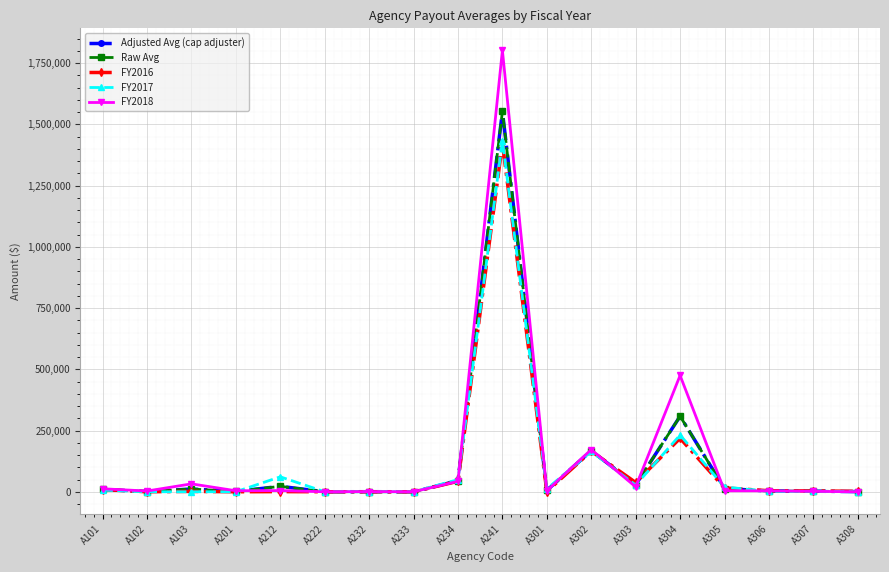

True or false: FY2018 has more than 2 interior local peaks.

True